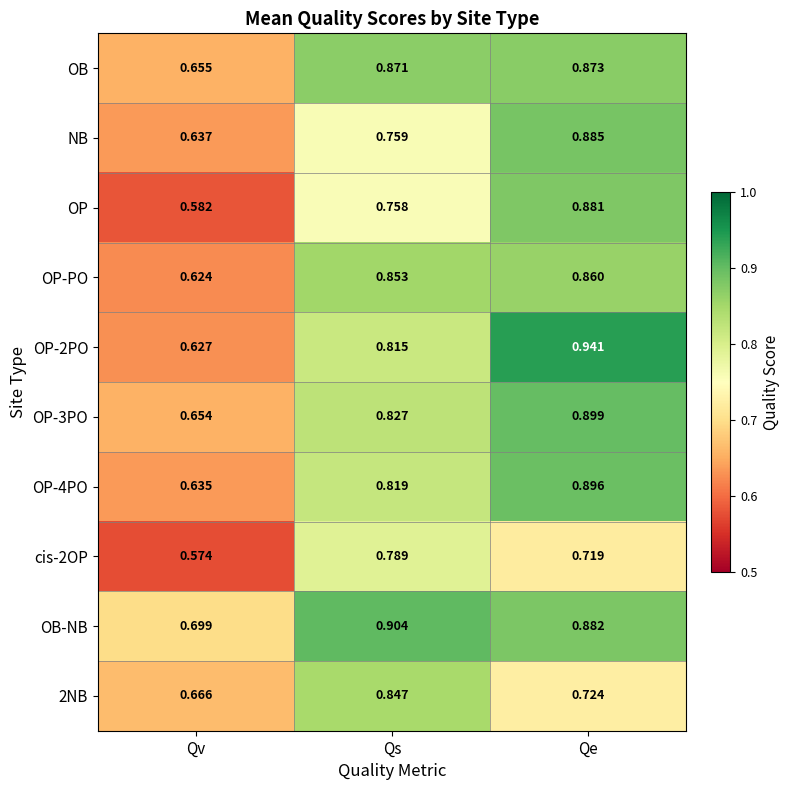

At which category is the sum across all series the highest?

Qe